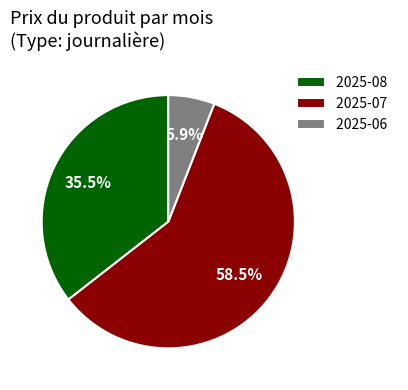

Does 2025-08 account for over 50% of the chart?

No